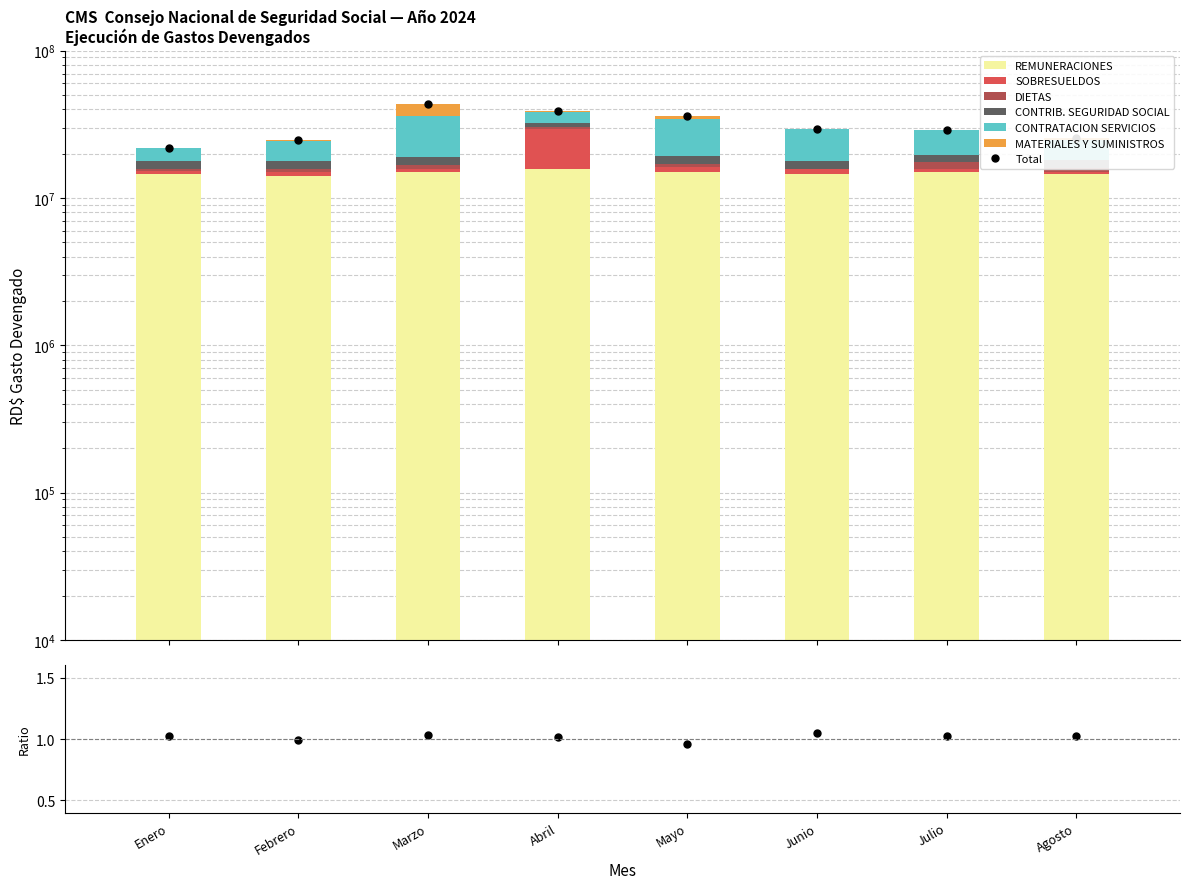

At which label does REMUNERACIONES first exceed 15028000?

Marzo